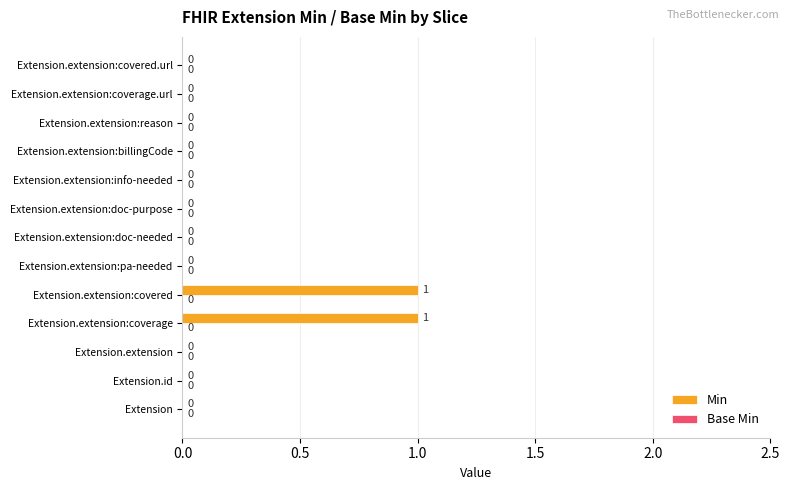

Reading top to bottom, extract all data points from this chart.

Extension.extension:covered.url=0	Extension.extension:coverage.url=0	Extension.extension:reason=0	Extension.extension:billingCode=0	Extension.extension:info-needed=0	Extension.extension:doc-purpose=0	Extension.extension:doc-needed=0	Extension.extension:pa-needed=0	Extension.extension:covered=1	Extension.extension:coverage=1	Extension.extension=0	Extension.id=0	Extension=0